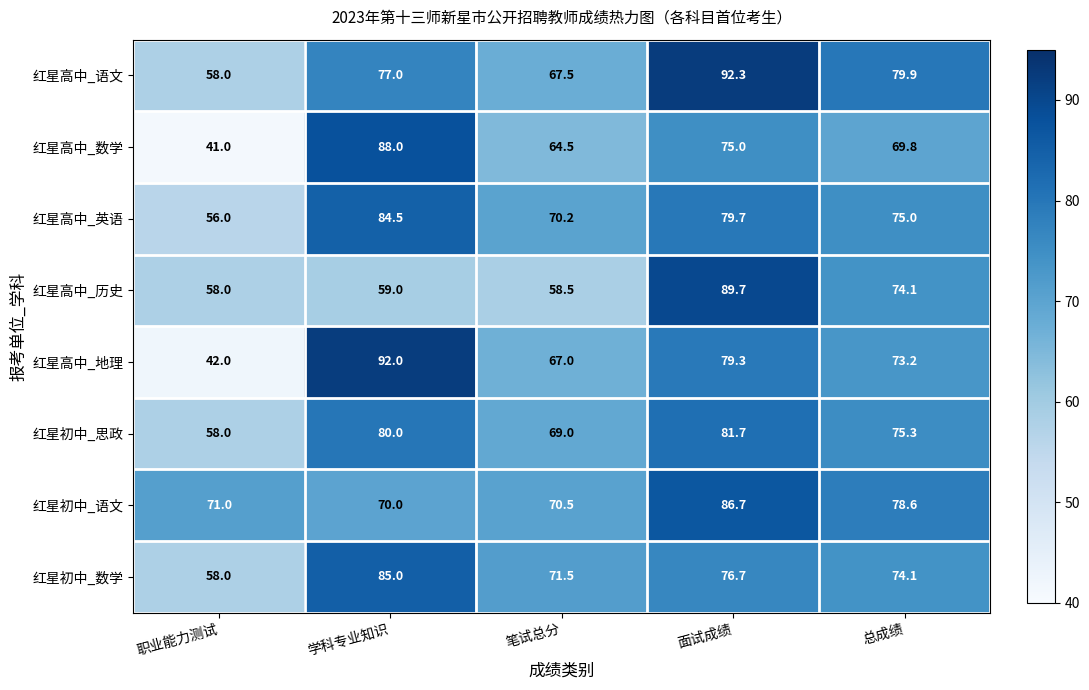

Which series has the largest total across all categories?

红星初中_语文